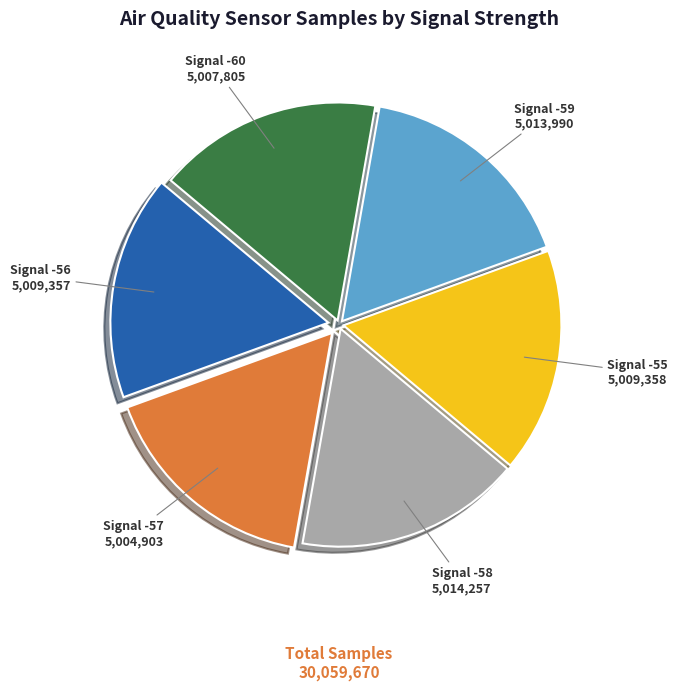

The Signal -58 slice represents 17% of the pie. True or false?

True